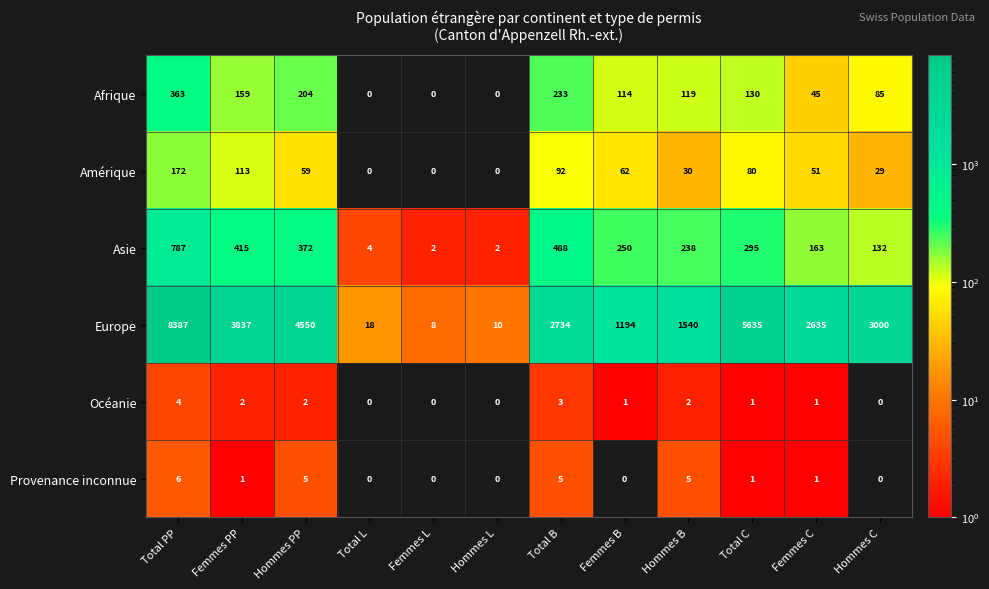

At which label is Europe closest to 4197?

Hommes PP